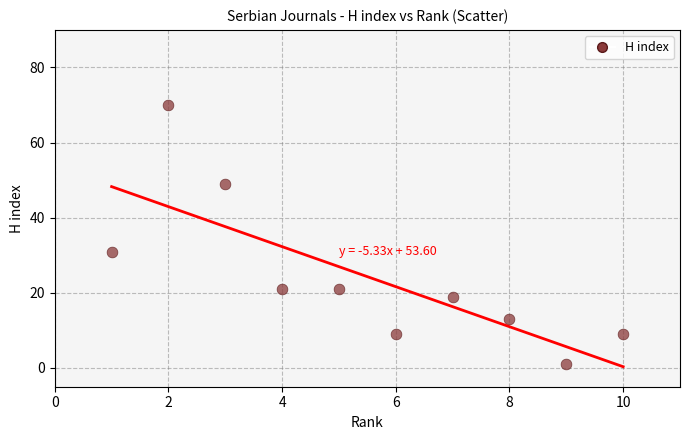

What Y value in the scatter plot is closest to 35?

31